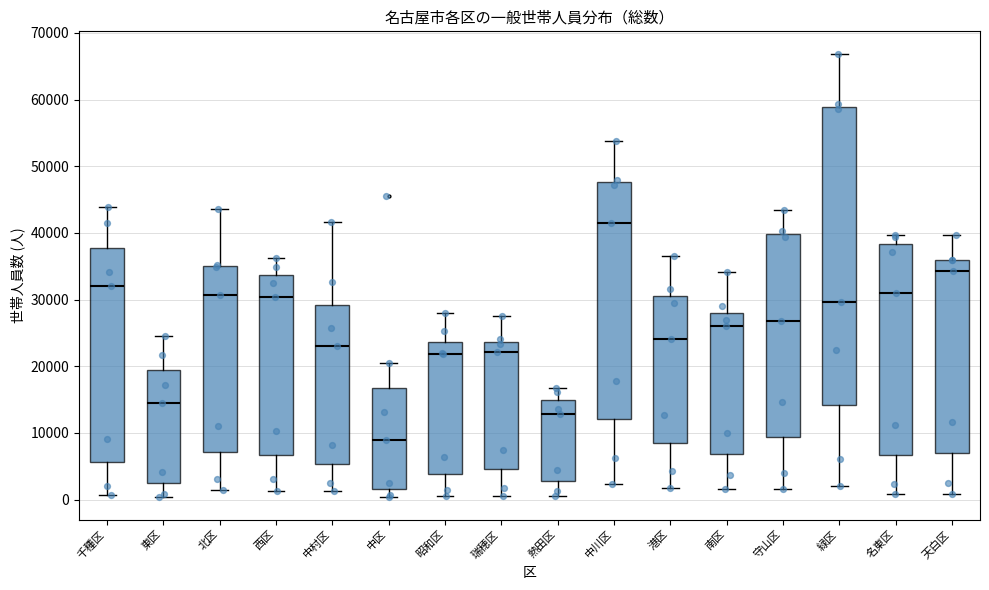

Reading left to right, read every box against the y-axis: the position of its median line, the range the box covers, and the ends of its whiskers. The values are not printed on the chart, so give them approximately, as read against the axis.

千種区: median 32000, box 6000 to 38000, whiskers 1000 to 44000
東区: median 15000, box 3000 to 19000, whiskers 0 to 25000
北区: median 31000, box 7000 to 35000, whiskers 1000 to 44000
西区: median 30000, box 7000 to 34000, whiskers 1000 to 36000
中村区: median 23000, box 5000 to 29000, whiskers 1000 to 42000
中区: median 9000, box 2000 to 17000, whiskers 0 to 21000
昭和区: median 22000, box 4000 to 24000, whiskers 1000 to 28000
瑞穂区: median 22000, box 5000 to 24000, whiskers 1000 to 27000
熱田区: median 13000, box 3000 to 15000, whiskers 1000 to 17000
中川区: median 41000, box 12000 to 48000, whiskers 2000 to 54000
港区: median 24000, box 9000 to 31000, whiskers 2000 to 37000
南区: median 26000, box 7000 to 28000, whiskers 2000 to 34000
守山区: median 27000, box 9000 to 40000, whiskers 2000 to 43000
緑区: median 30000, box 14000 to 59000, whiskers 2000 to 67000
名東区: median 31000, box 7000 to 38000, whiskers 1000 to 40000
天白区: median 34000, box 7000 to 36000, whiskers 1000 to 40000